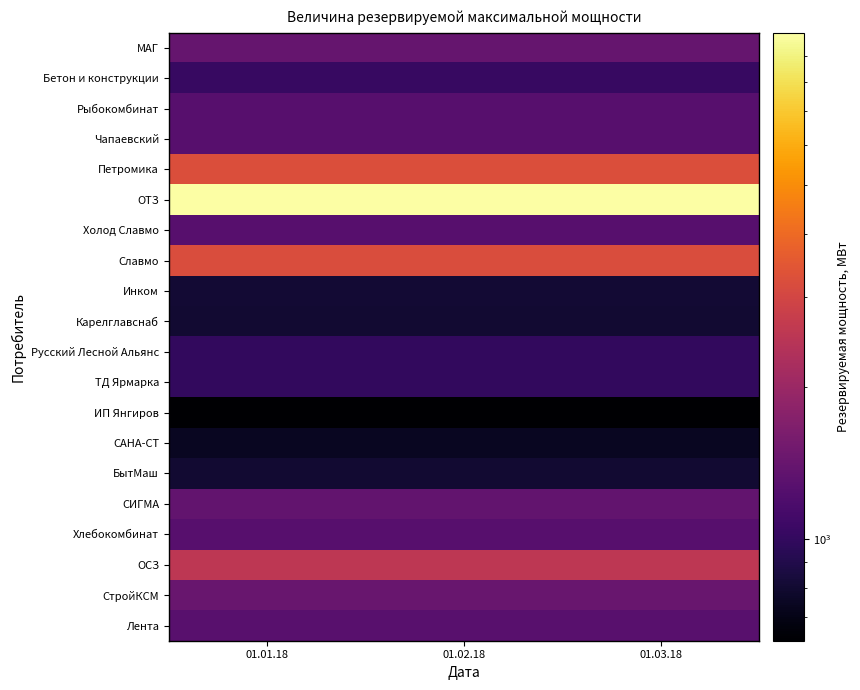

At how many categories does at least one series exceed 9646?

3